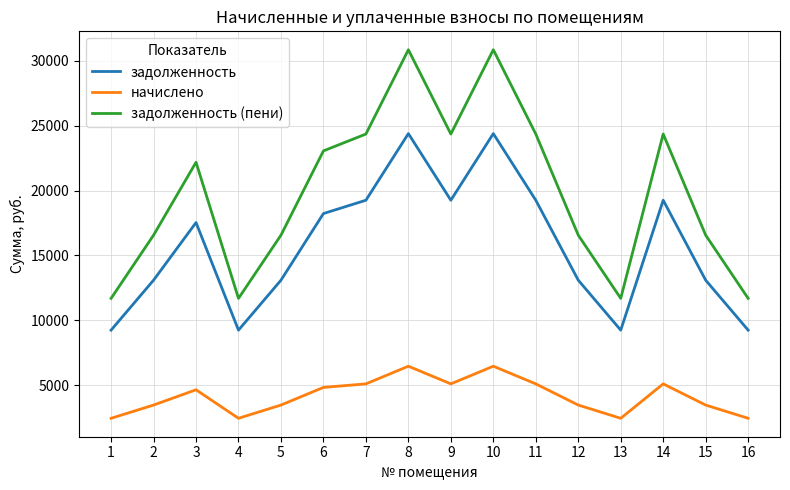

Reading right to left, list all the values displayed in this chart.

задолженность: 16=9244.8	15=13096.8	14=19260.0	13=9244.8	12=13096.8	11=19260.0	10=24396.0	9=19260.0	8=24396.0	7=19260.0	6=18232.8	5=13096.8	4=9244.8	3=17539.4	2=13096.8	1=9244.8
начислено: 16=2449.4	15=3470.0	14=5103.0	13=2449.4	12=3470.0	11=5103.0	10=6463.8	9=5103.0	8=6463.8	7=5103.0	6=4830.8	5=3470.0	4=2449.4	3=4647.1	2=3470.0	1=2449.4
задолженность (пени): 16=11694.2	15=16566.8	14=24363.0	13=11694.2	12=16566.8	11=24363.0	10=30859.8	9=24363.0	8=30859.8	7=24363.0	6=23063.6	5=16566.8	4=11694.2	3=22186.6	2=16566.8	1=11694.2